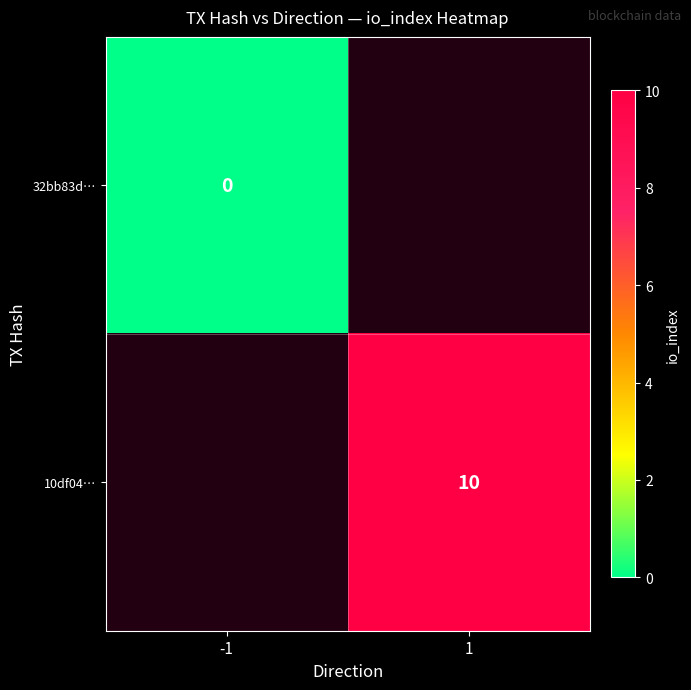

How many categories are shown in the chart?

2